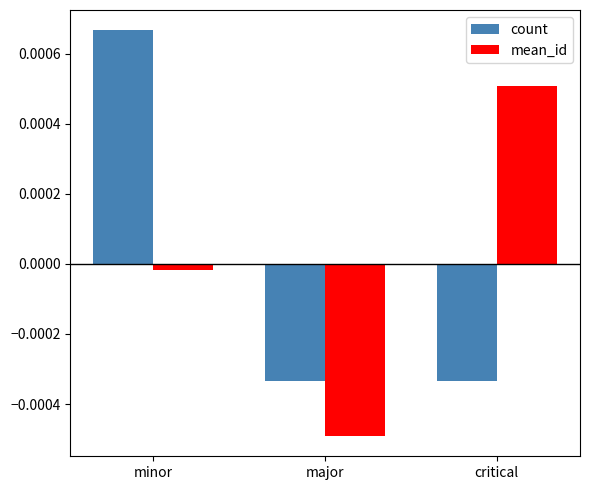

Which category has the highest value across all series?

minor